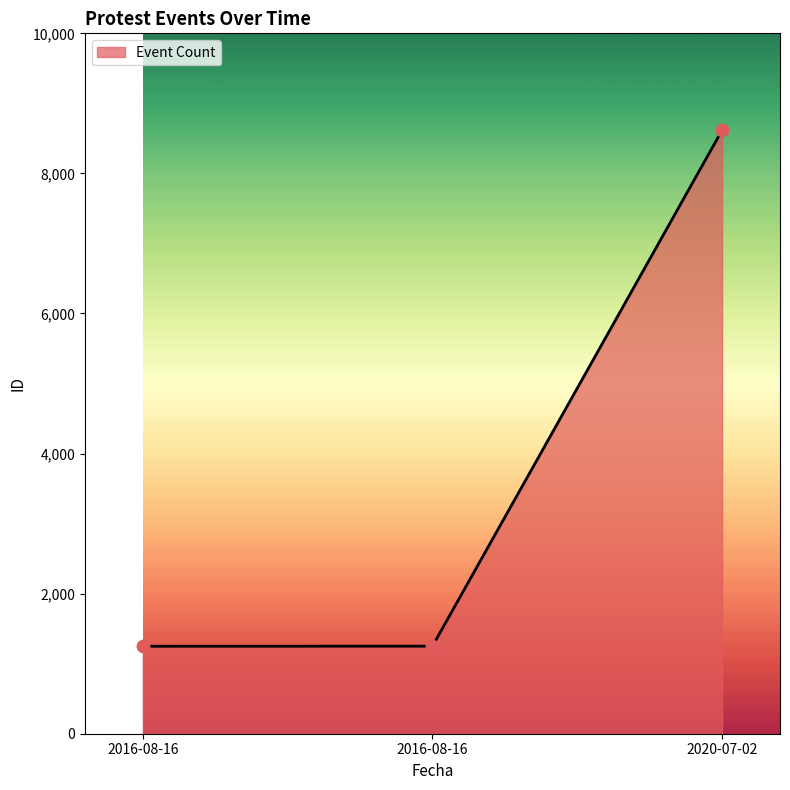

What is the change in value from 2016-08-16 to 2020-07-02?

+7366